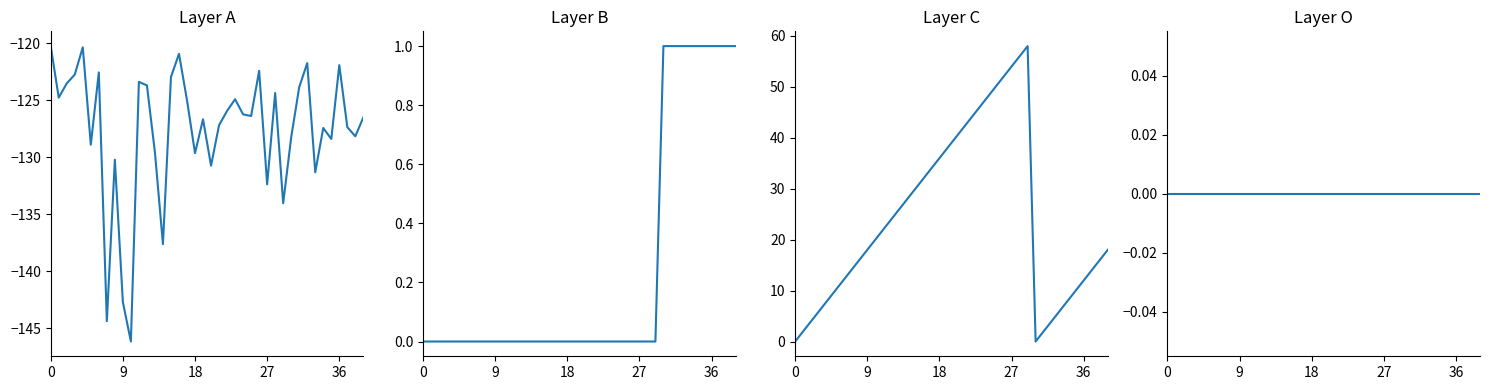

Which has a higher value, 36 or 21?

36